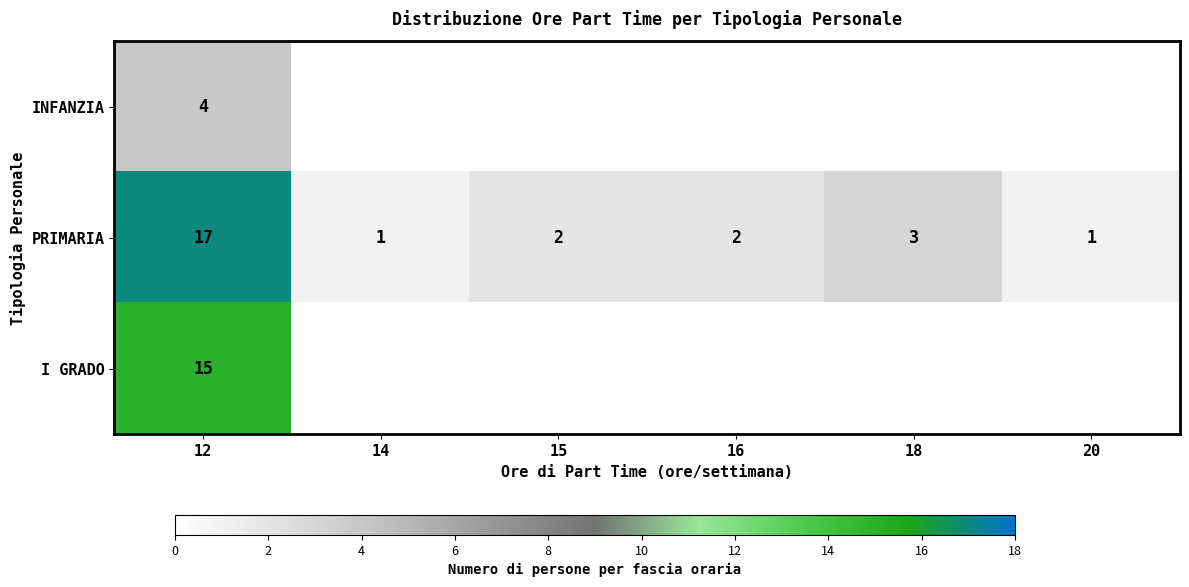

The value of PRIMARIA at 20 is 2. True or false?

False